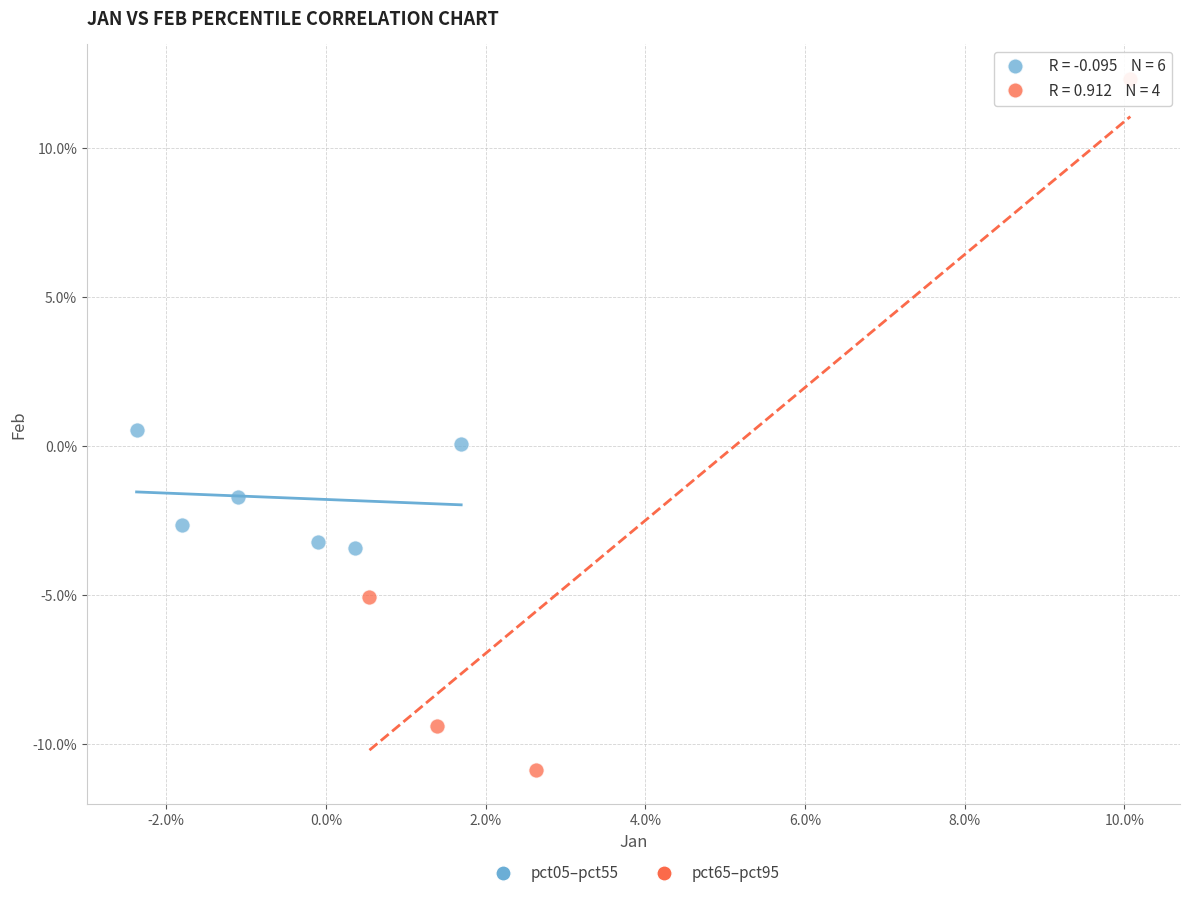

Which series reaches the minimum Y coordinate?

pct65–pct95